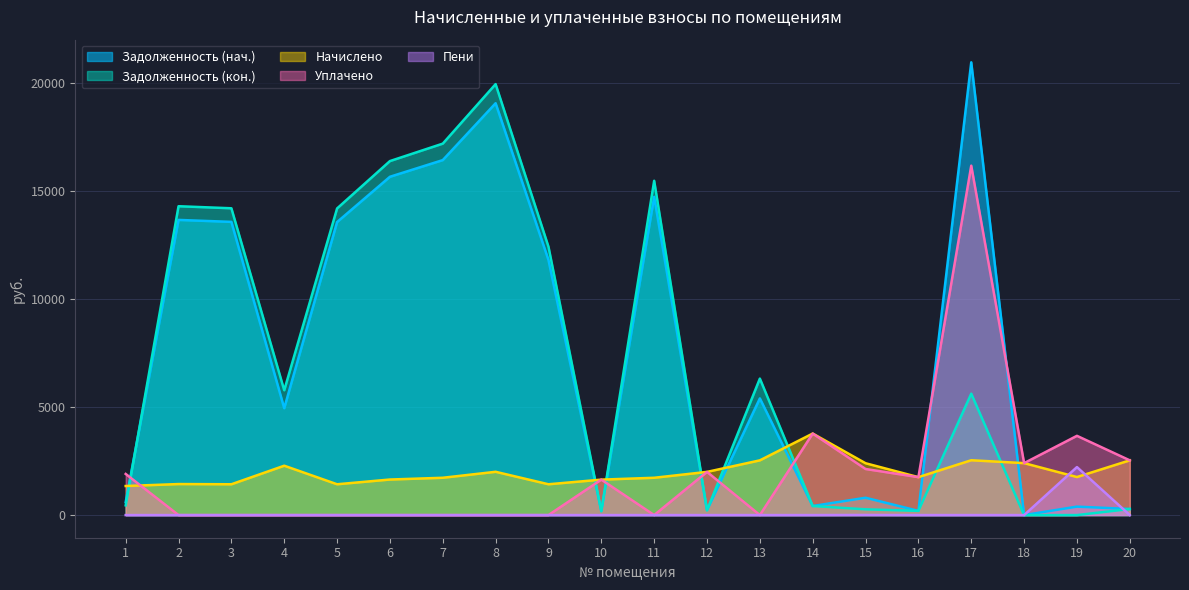

Reading left to right, transcribe all the data shown in this chart.

Задолженность (нач.): 602.8	13658.8	13568.1	4947.0	13560.0	15655.5	16426.9	19058.8	11805.5	182.3	14728.9	222.1	5398.9	419.2	802.1	195.0	20952.1	0.0	391.1	281.4
Задолженность (кон.): 450.8	14292.5	14197.6	5775.7	14189.5	16381.8	17189.0	19943.0	12418.4	182.3	15469.8	222.1	6316.4	419.2	266.6	195.0	5618.4	0.0	0.0	281.4
Начислено: 1345.1	1435.8	1426.2	2284.8	1426.2	1645.7	1726.7	2003.4	1426.2	1640.9	1726.7	1998.6	2532.9	3773.1	2399.3	1755.4	2537.6	2404.1	1760.1	2532.9
Уплачено: 1904.0	0.0	0.0	0.0	0.0	0.0	0.0	0.0	0.0	1640.9	0.0	1998.6	0.0	3773.1	2132.7	1755.4	16169.2	2404.1	3667.8	2532.9
Пени: 0.0	0.0	0.0	0.0	0.0	0.0	0.0	0.0	0.0	0.0	0.0	0.0	0.0	0.0	5.2	0.0	0.0	0.0	2221.2	0.0